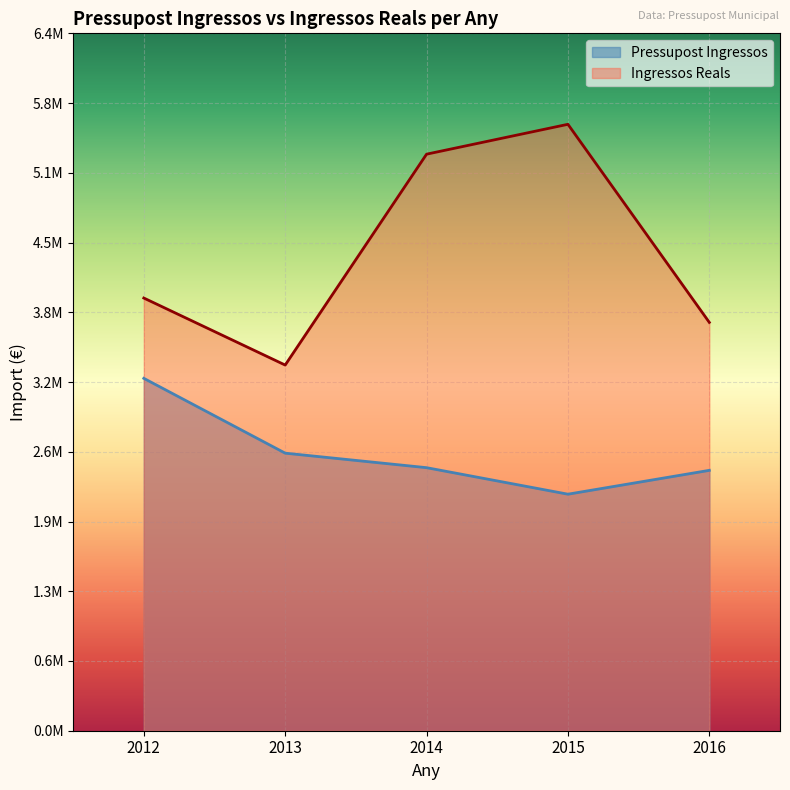

True or false: Pressupost Ingressos and Ingressos Reals cross at least once.

False